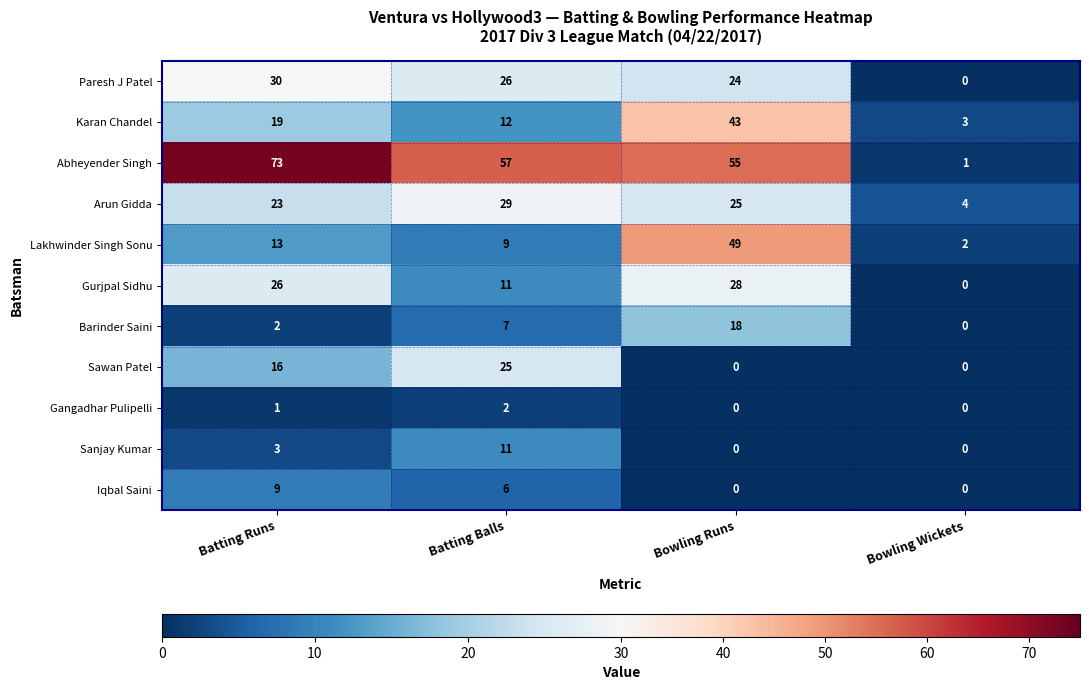

Which series has the largest range (max minus min)?

Abheyender Singh